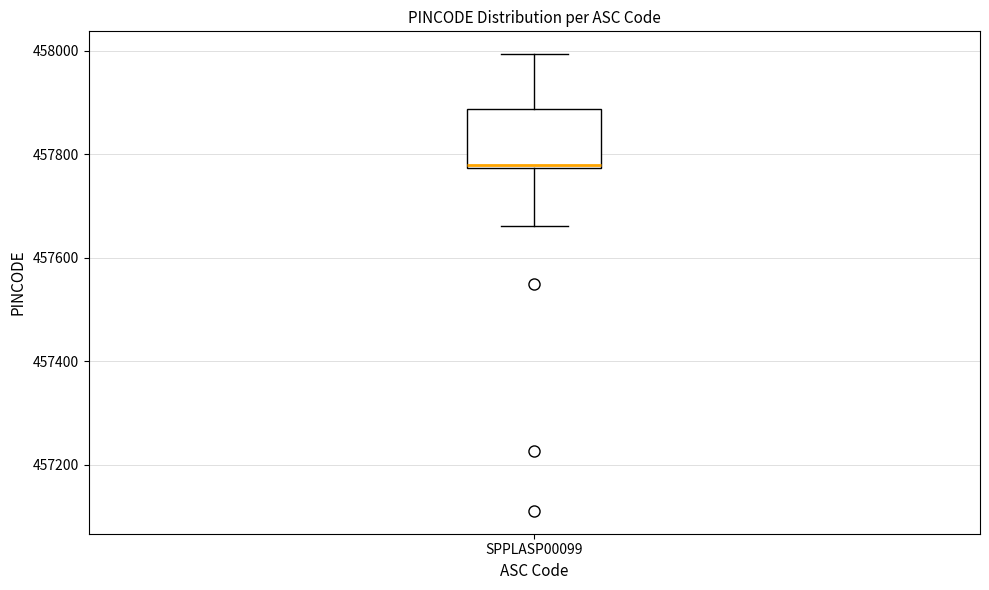

Read this box plot against the y-axis: the position of the median line, the range covered by the box, and the ends of both whiskers. The values are not printed on the chart, so give them approximately, as read against the axis.

median 457780, box 457780 to 457880, whiskers 457660 to 458000